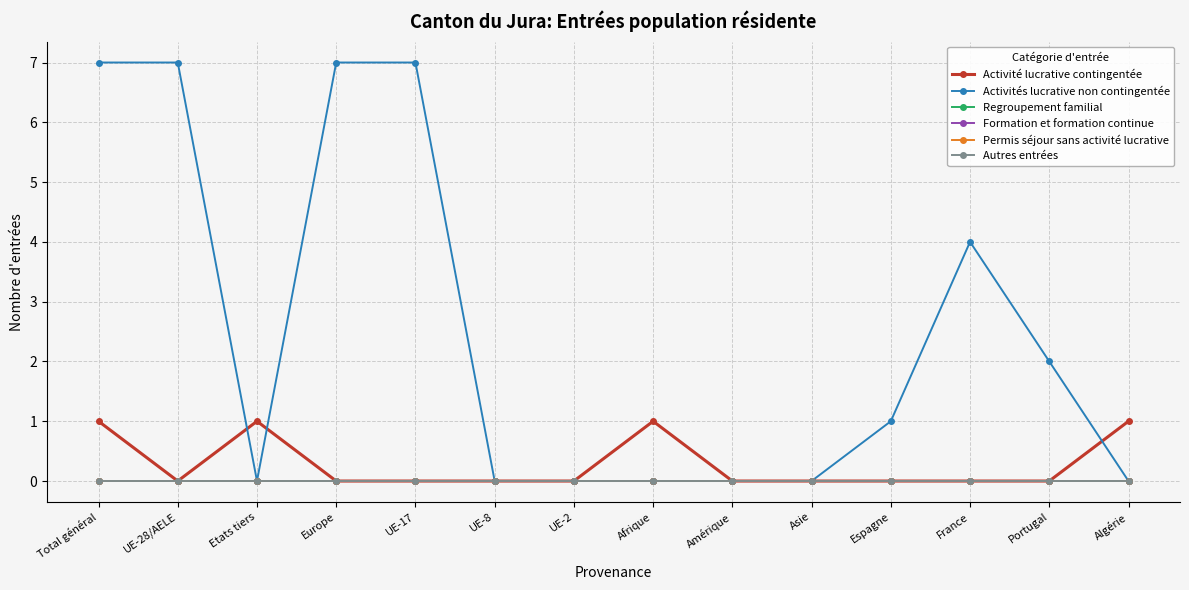

Reading left to right, what are all the values shown in this chart?

Activité lucrative contingentée: 1	0	1	0	0	0	0	1	0	0	0	0	0	1
Activités lucrative non contingentée: 7	7	0	7	7	0	0	0	0	0	1	4	2	0
Regroupement familial: 0	0	0	0	0	0	0	0	0	0	0	0	0	0
Formation et formation continue: 0	0	0	0	0	0	0	0	0	0	0	0	0	0
Permis séjour sans activité lucrative: 0	0	0	0	0	0	0	0	0	0	0	0	0	0
Autres entrées: 0	0	0	0	0	0	0	0	0	0	0	0	0	0